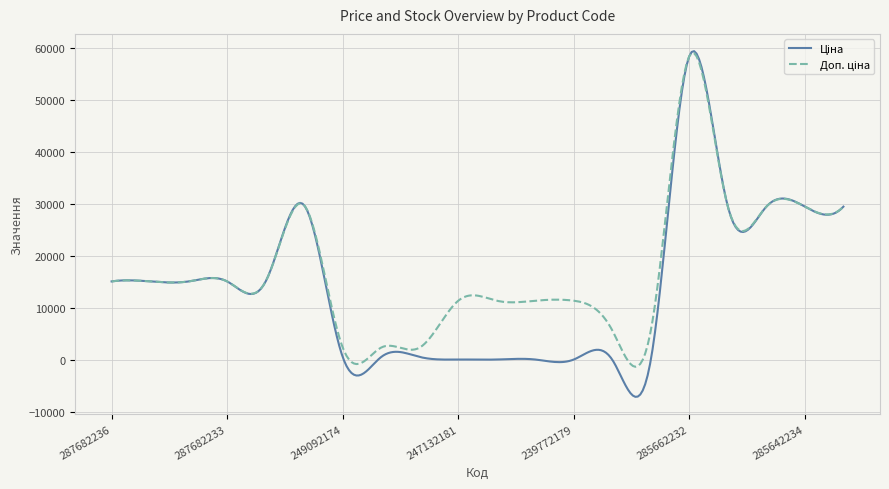

What is the smallest value displayed?

-7058.8